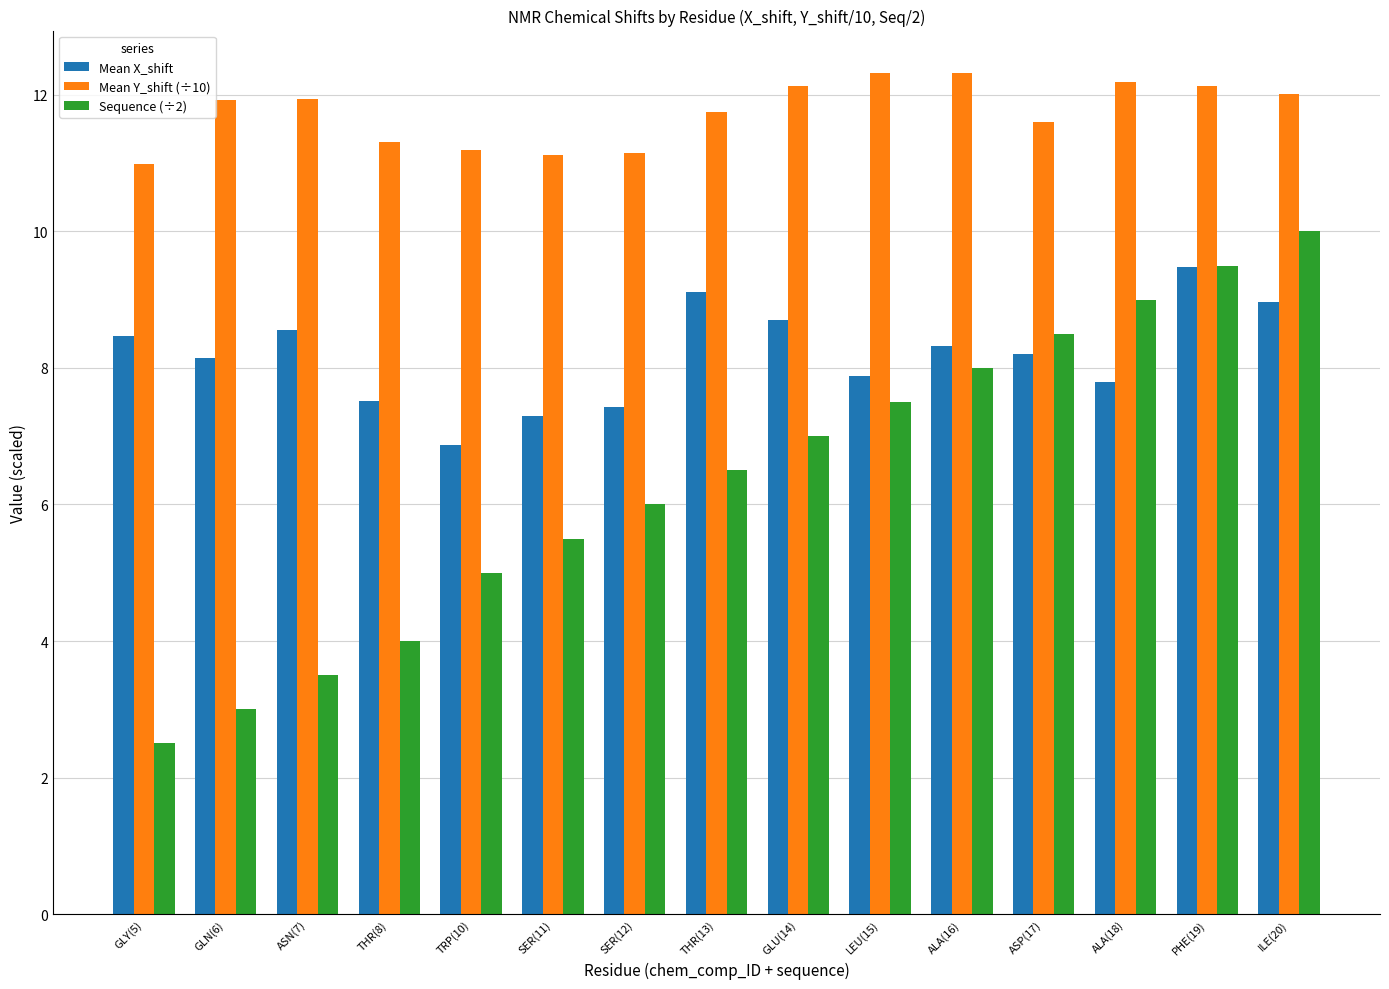

Count the number of data series in this chart.

3